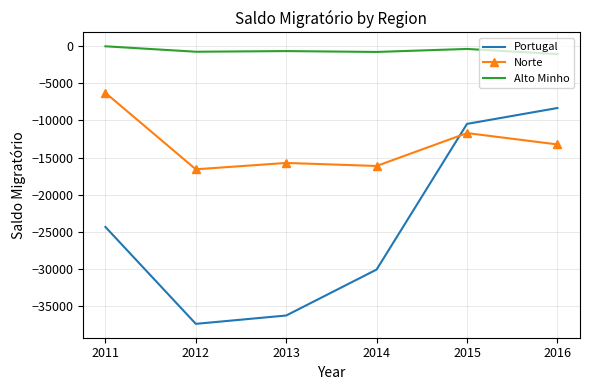

What is the total value across all series at 2015?

-22607